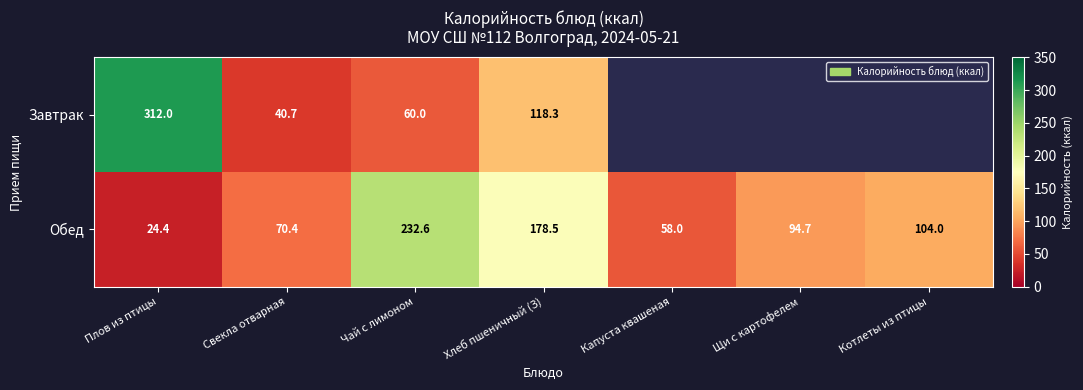

What is the difference between the maximum and minimum values in the Обед series?

208.2